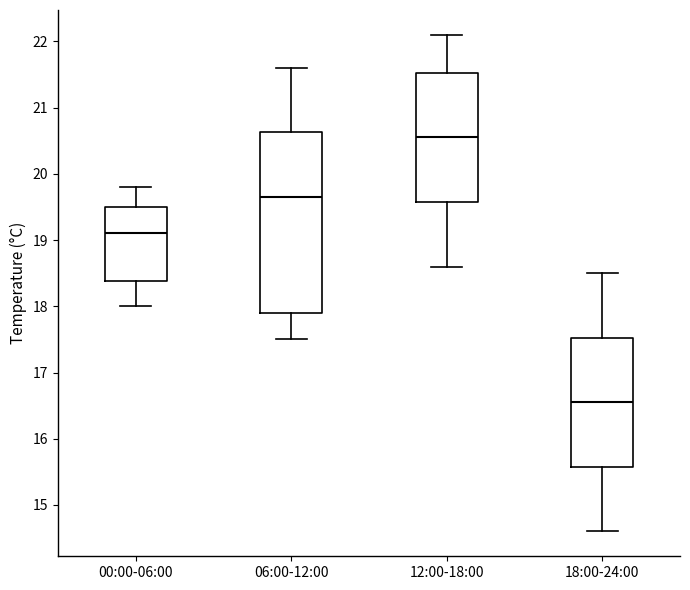

Which box has the highest median line?

12:00-18:00